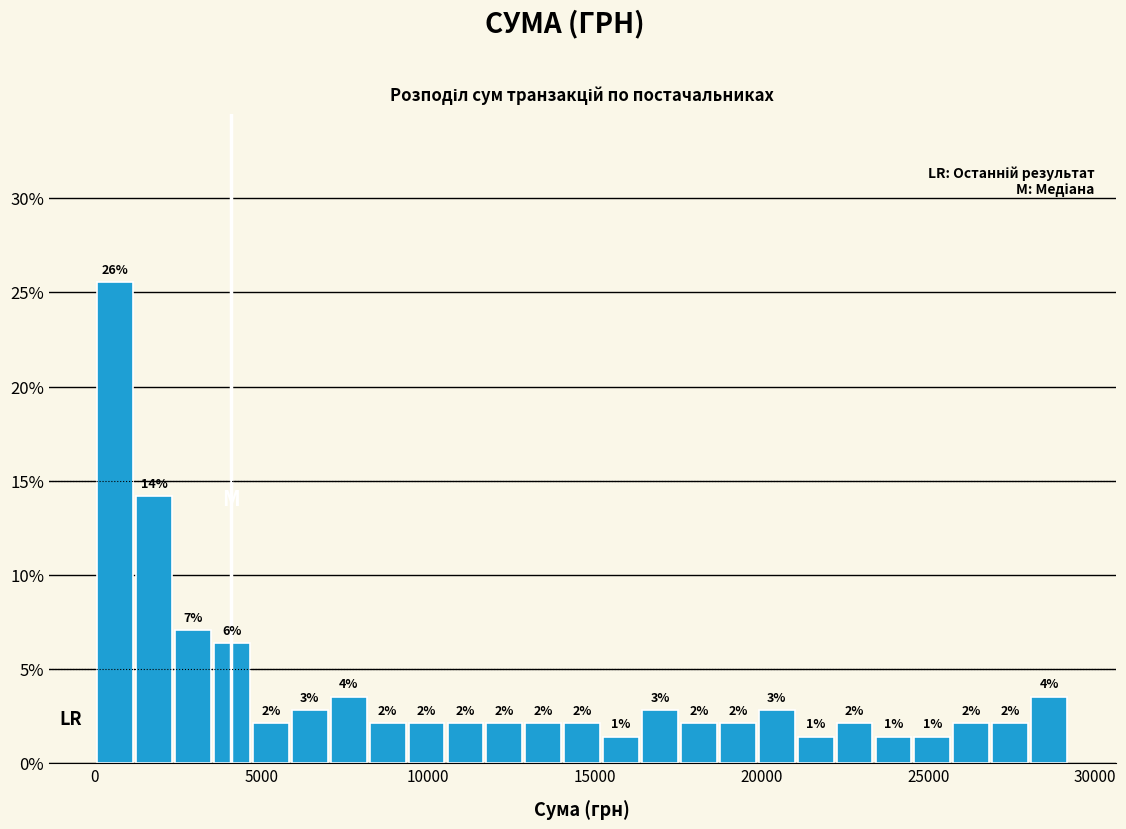

Read against the x-axis, roughly where is the centre of the tallest bar?

500